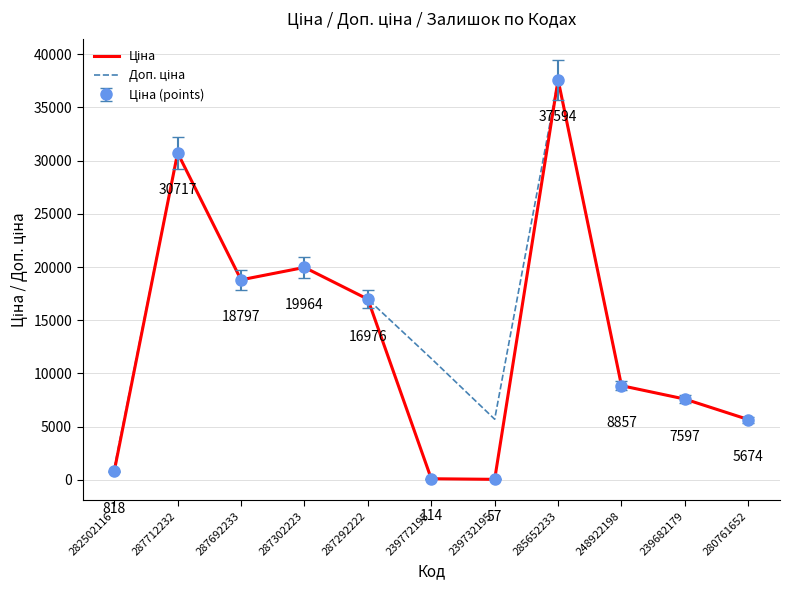

At which category does the chart reach its minimum across all series?

239732195